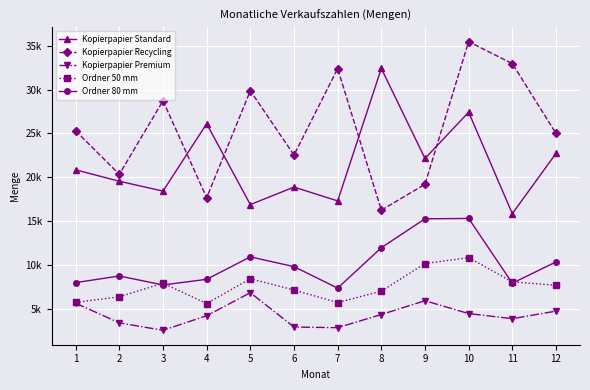

Does the chart have visible grid lines?

Yes